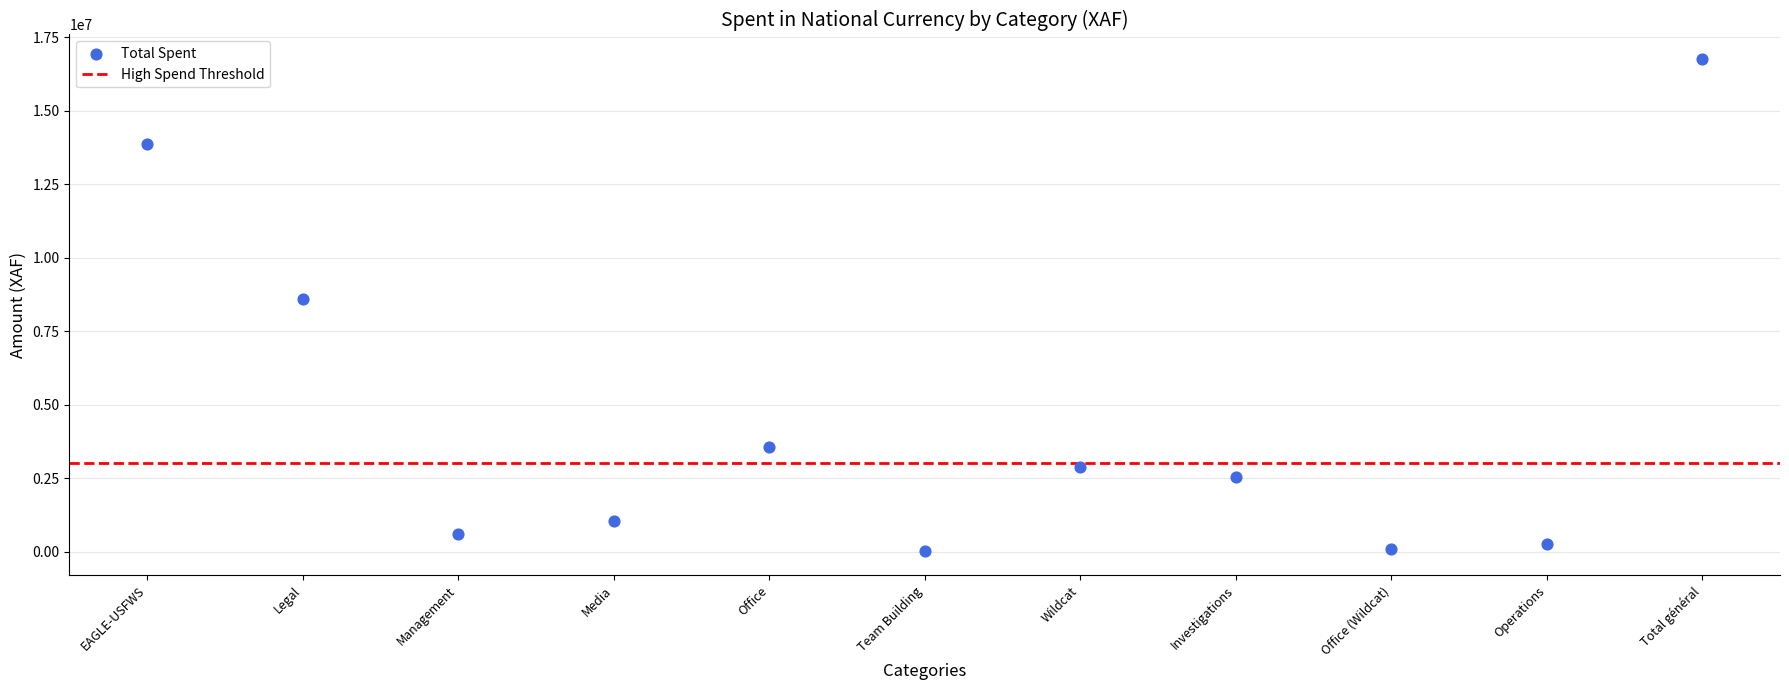

What is the average Y value?

4568462